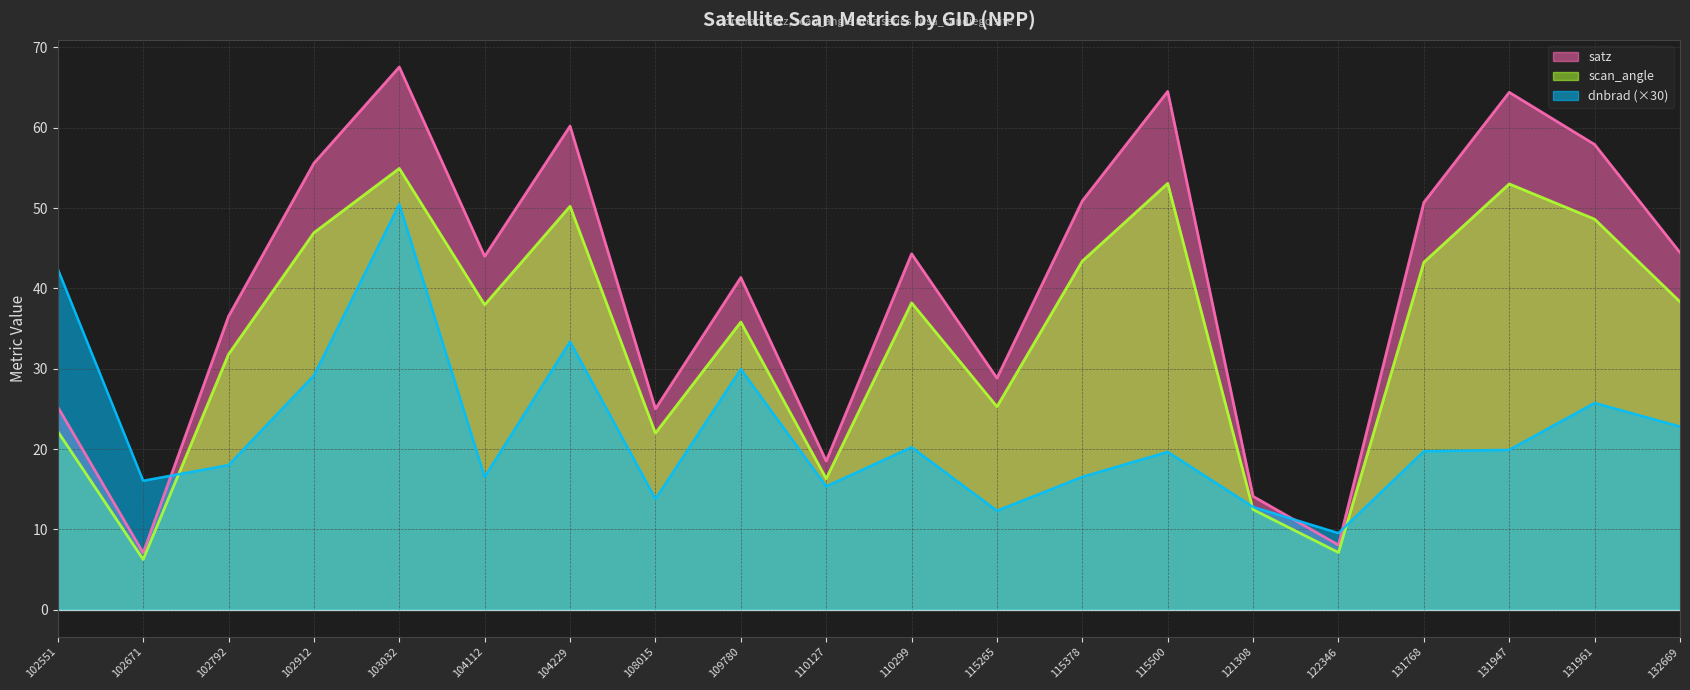

Reading left to right, transcribe all the data shown in this chart.

dnbrad: 102551=42.4	102671=16.1	102792=18.0	102912=29.2	103032=50.5	104112=16.5	104229=33.4	108015=13.8	109780=30.0	110127=15.4	110299=20.2	115265=12.3	115378=16.5	115500=19.7	121308=12.8	122346=9.5	131768=19.7	131947=19.9	131961=25.7	132669=22.8
satz: 102551=25.2	102671=7.1	102792=36.5	102912=55.6	103032=67.6	104112=44.0	104229=60.2	108015=25.0	109780=41.4	110127=18.5	110299=44.3	115265=28.8	115378=50.9	115500=64.5	121308=14.1	122346=8.1	131768=50.7	131947=64.4	131961=57.9	132669=44.5
scan_angle: 102551=22.2	102671=6.3	102792=31.8	102912=46.9	103032=54.9	104112=38.0	104229=50.2	108015=22.0	109780=35.8	110127=16.3	110299=38.2	115265=25.3	115378=43.4	115500=53.1	121308=12.5	122346=7.1	131768=43.3	131947=53.0	131961=48.6	132669=38.3